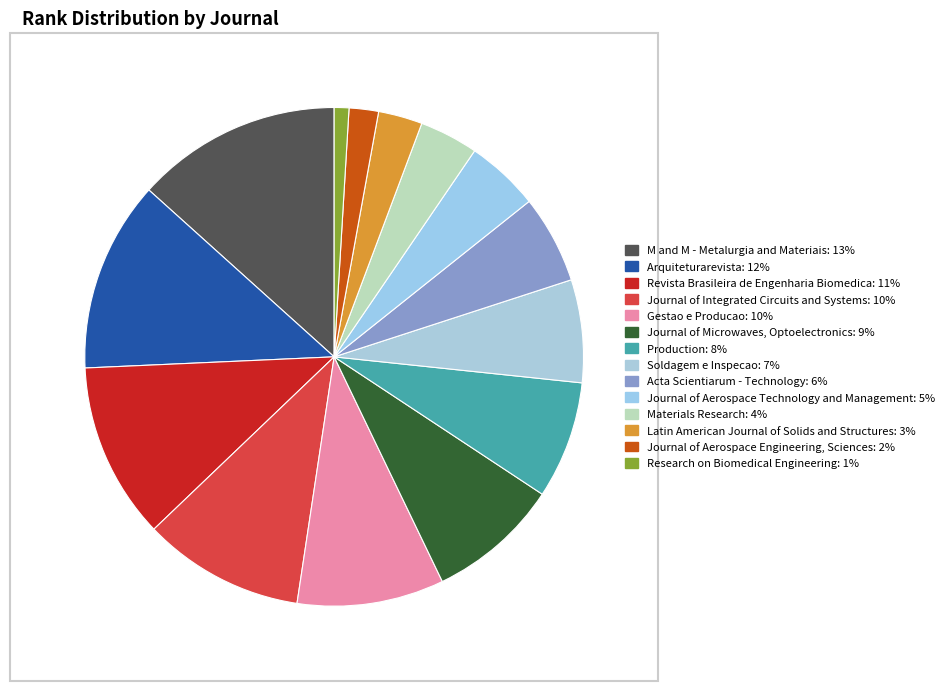

Does any single category account for the majority?

No